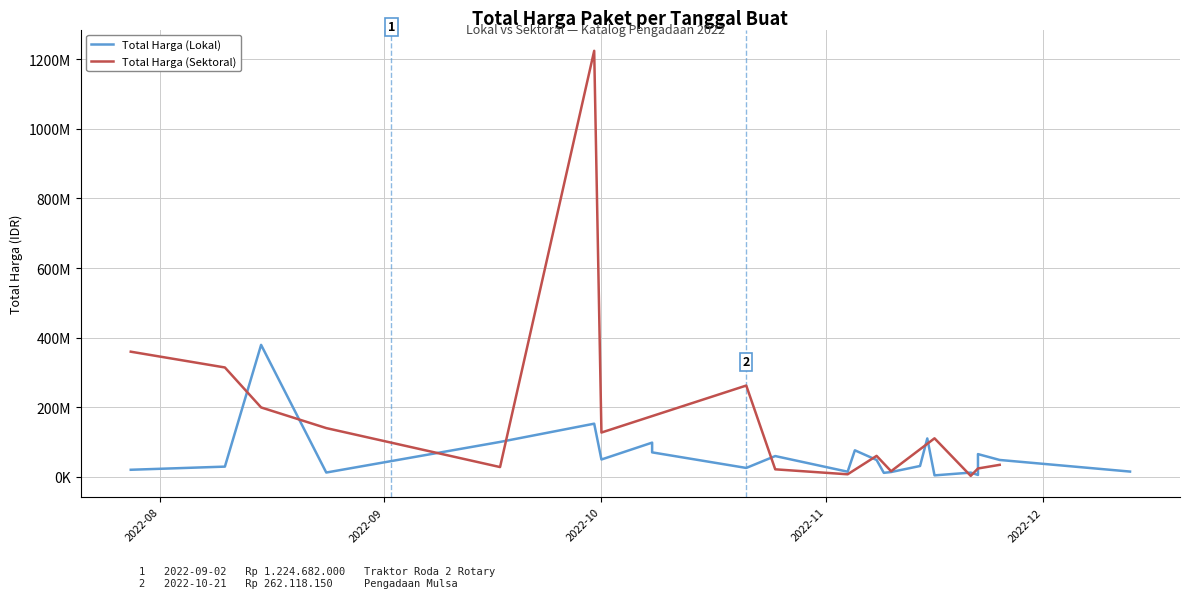

The value of Total Harga (Lokal) at 2022-10-01 is 84081084. True or false?

False